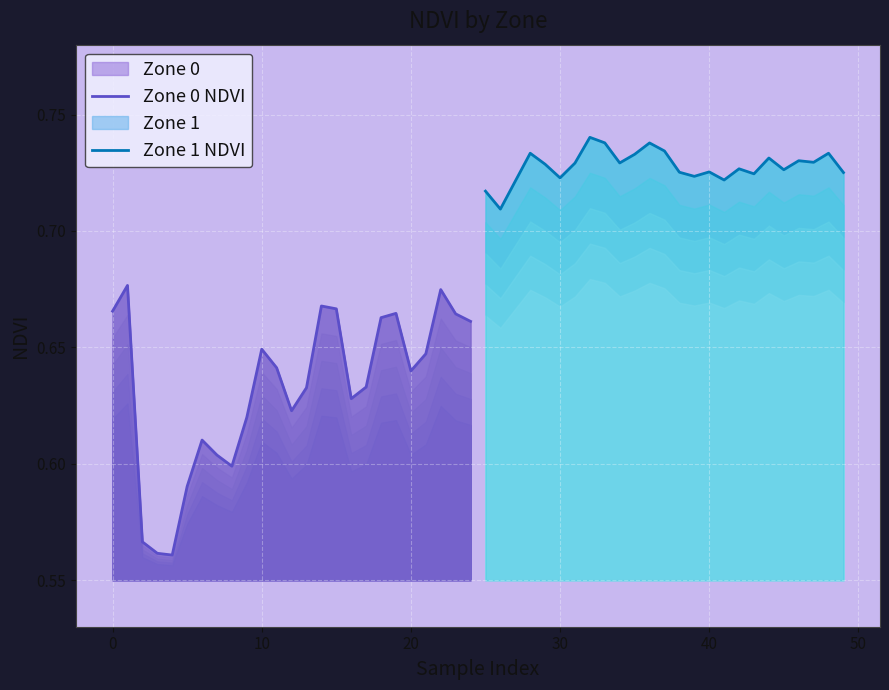

What are all the series names shown in the legend?

Zone 0 NDVI, Zone 1 NDVI